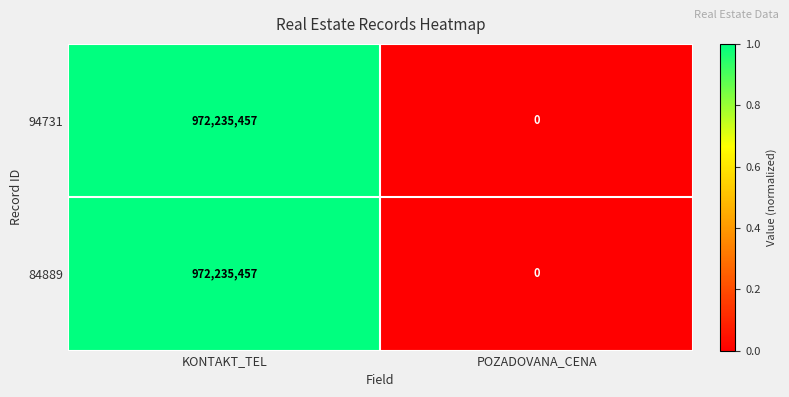

True or false: 84889 has a value of 0 at POZADOVANA_CENA.

True